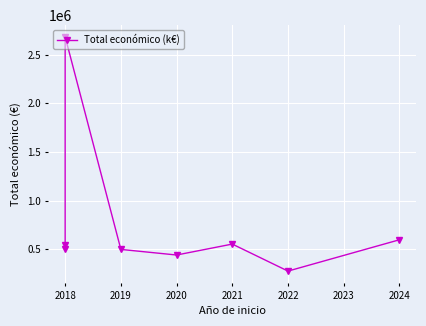

How many interior local peaks (higher than both neighbors) does the data have?

2